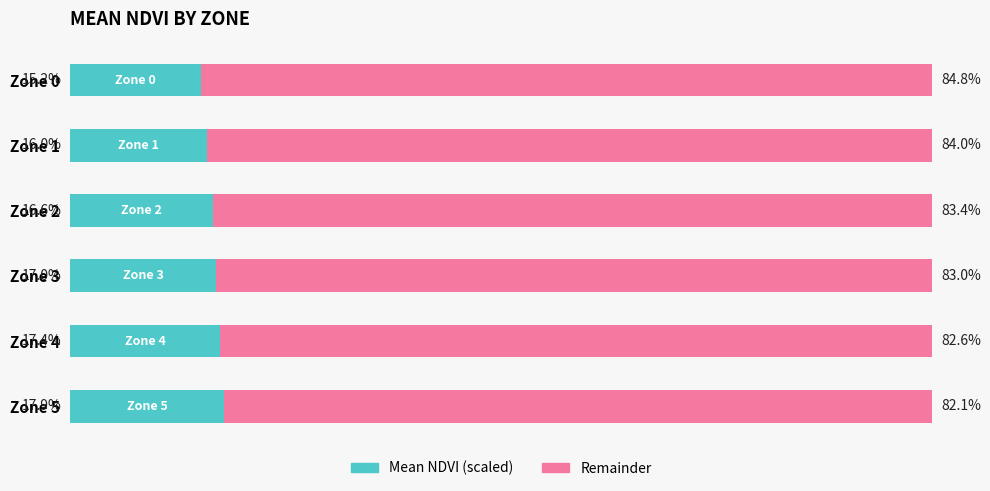

Rank the categories by Mean NDVI (scaled) value from highest to lowest.

Zone 5, Zone 4, Zone 3, Zone 2, Zone 1, Zone 0